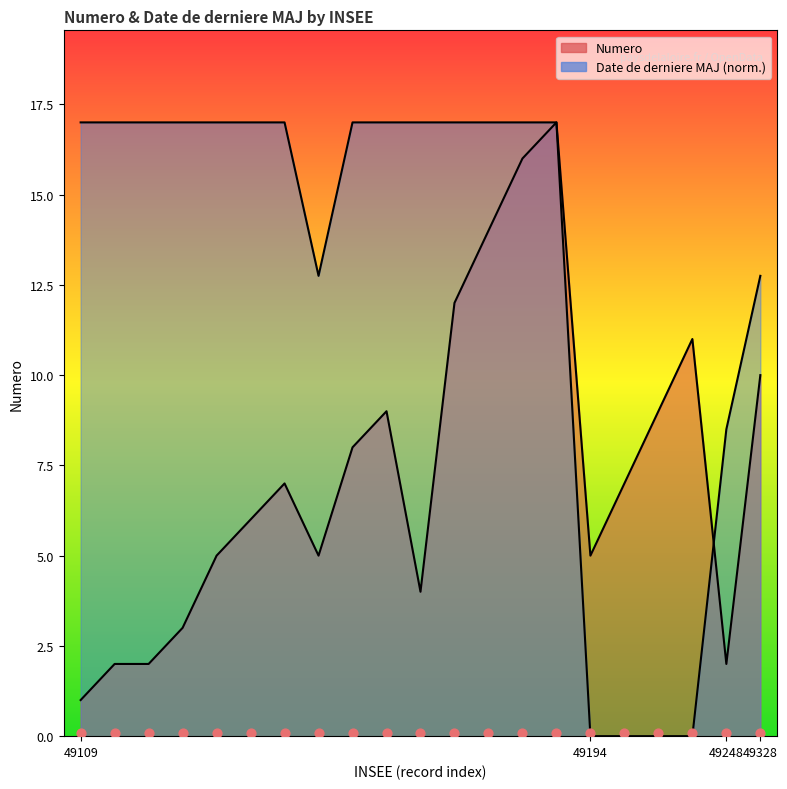

Which series reaches the maximum Y coordinate?

Numero